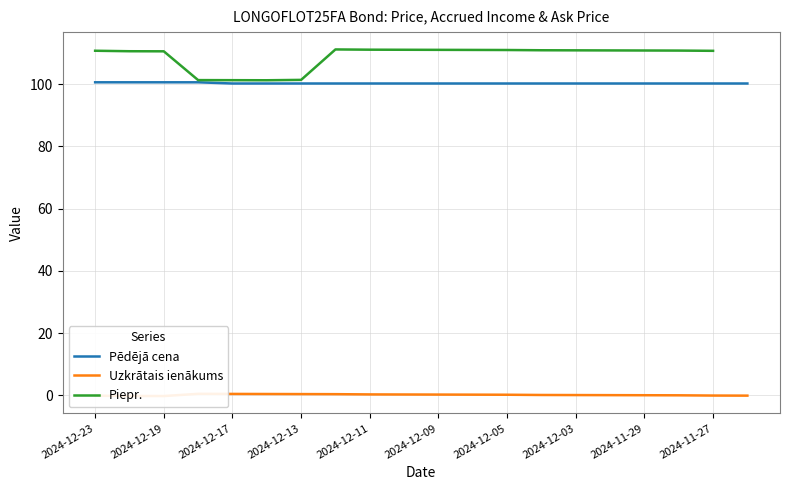

How many positive values does the Piepr. series have?

19